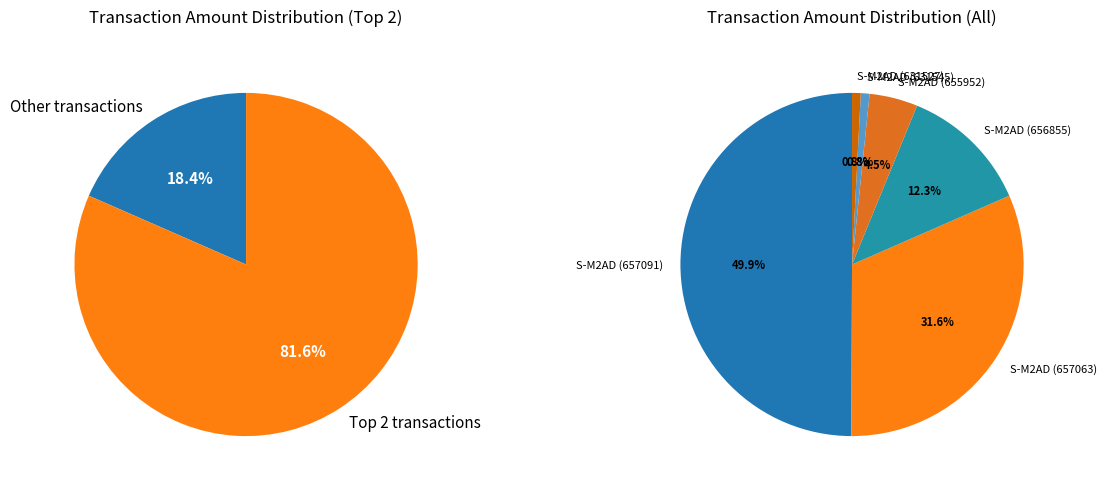

Does S-M2AD (657063) represent more than half of the total?

No